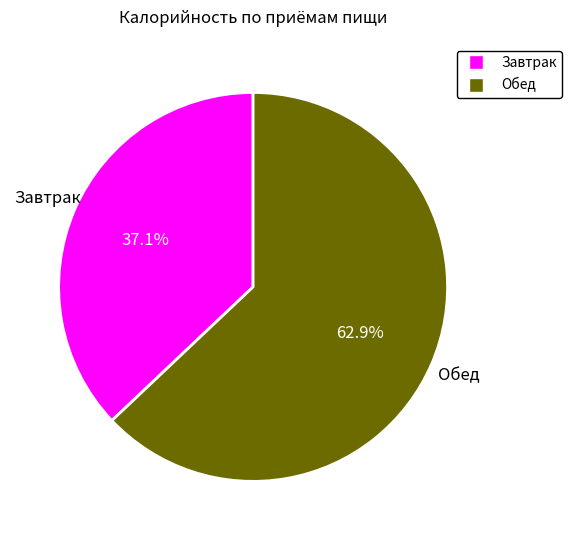

Rank the categories by value from lowest to highest.

Завтрак, Обед